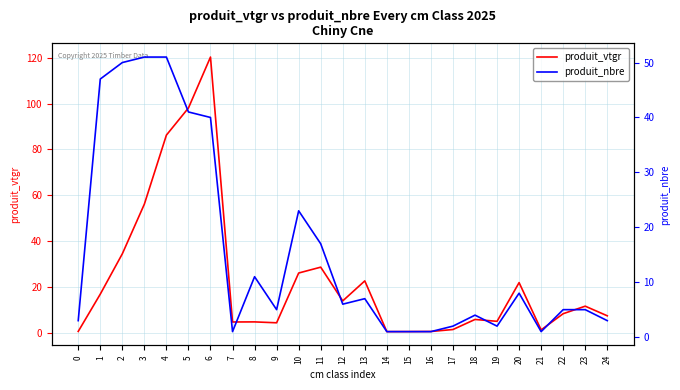

Is the value of produit_vtgr at 18 greater than the value of produit_nbre at 15?

Yes